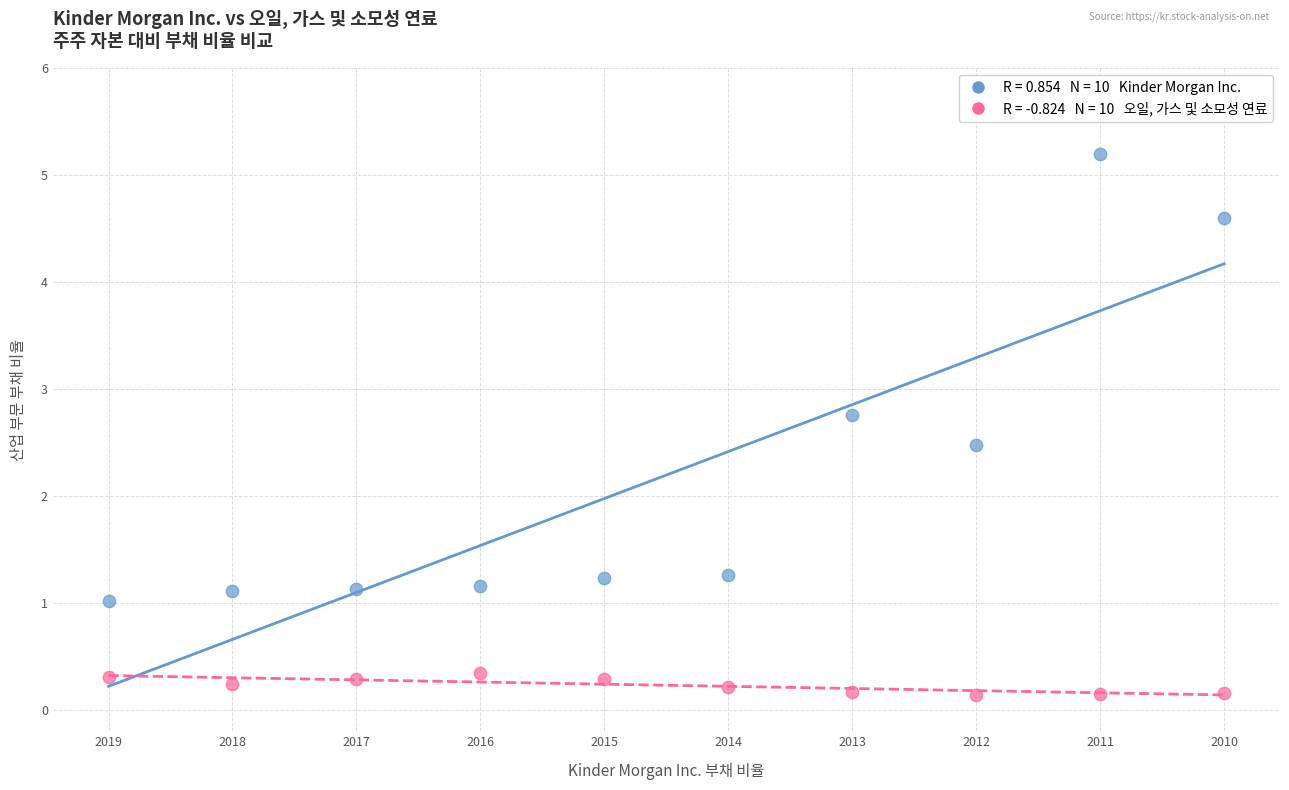

Across all series, what Y value is closest to 2?

2.5